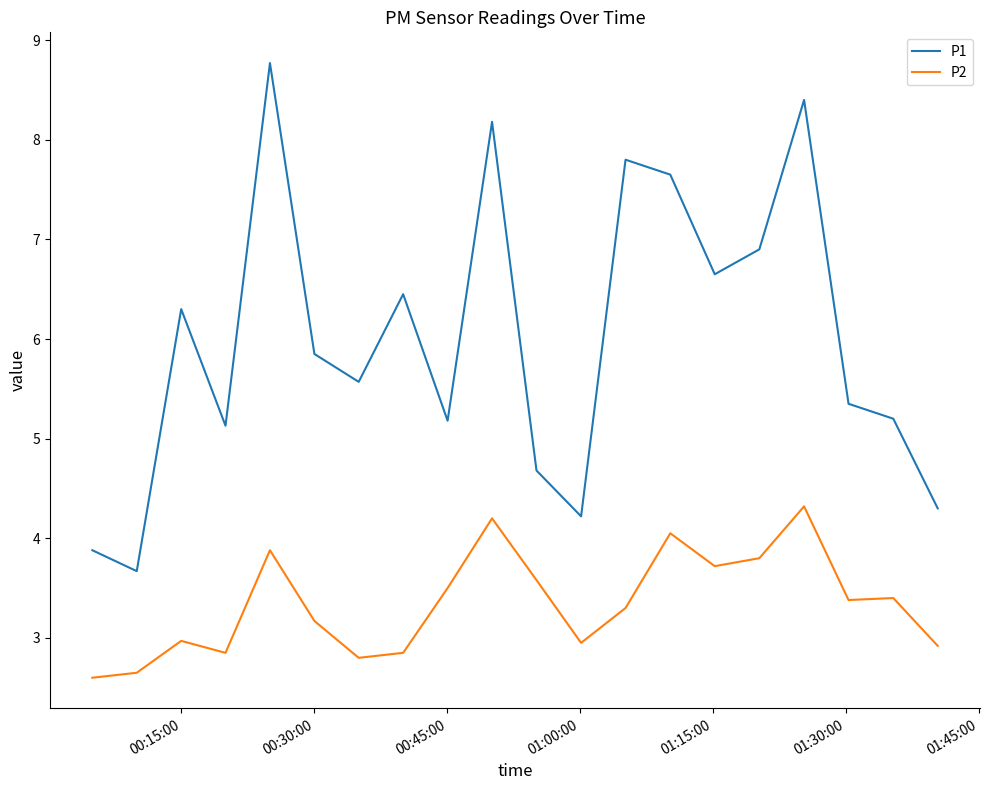

In P1, how many points are higher than both neighbors (excluding endpoints)?

6